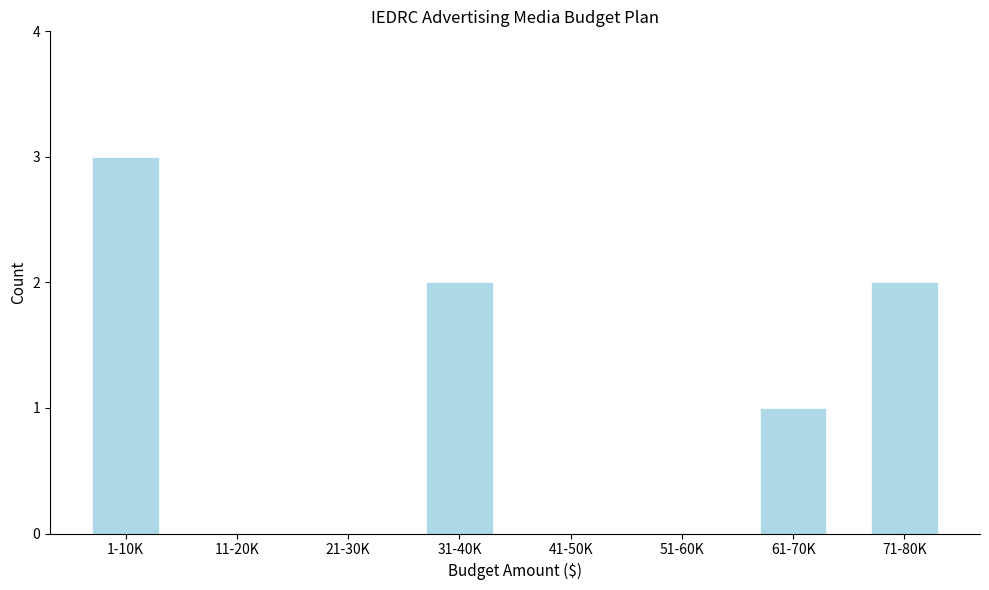

Reading left to right, what are all the values shown in this chart?

1-10K=3	11-20K=0	21-30K=0	31-40K=2	41-50K=0	51-60K=0	61-70K=1	71-80K=2